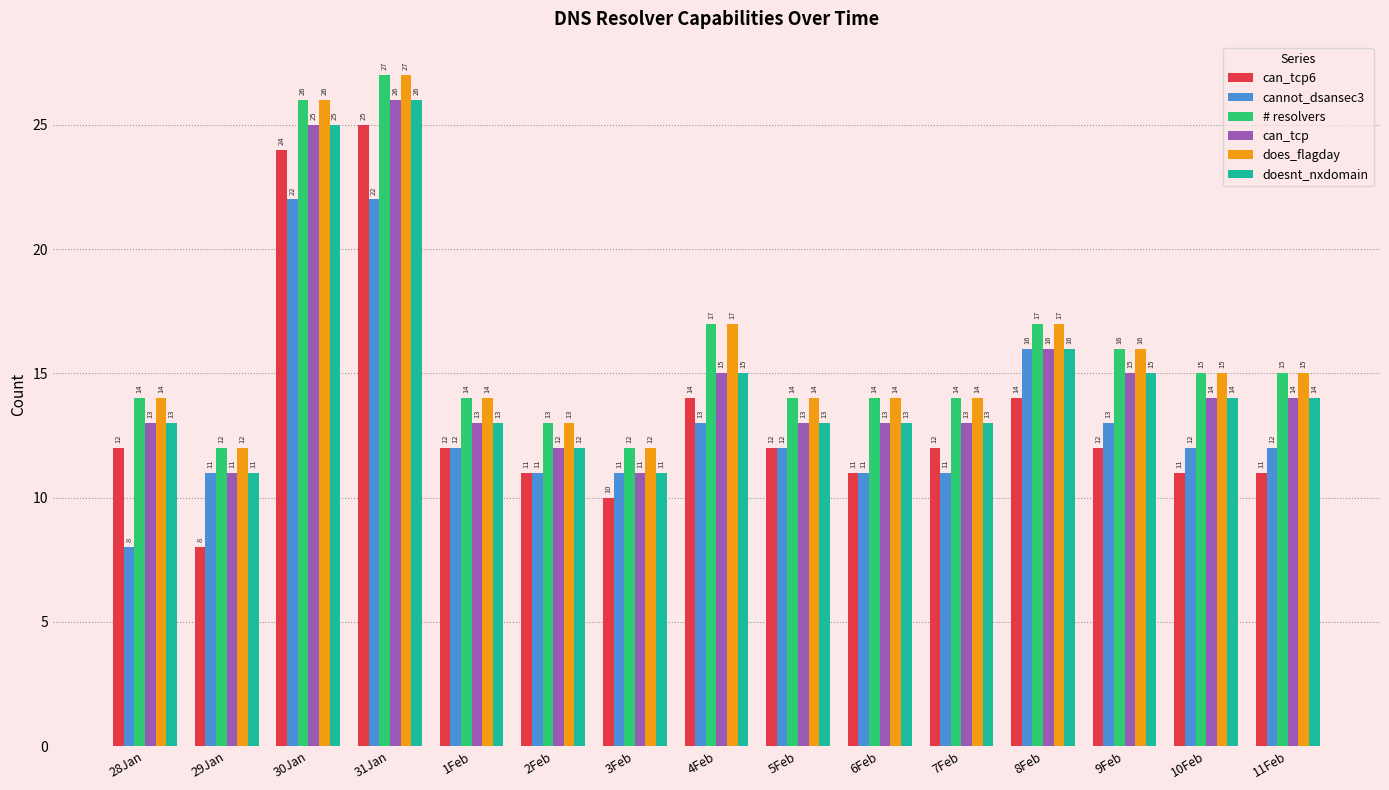

At which category is the sum across all series the highest?

31Jan